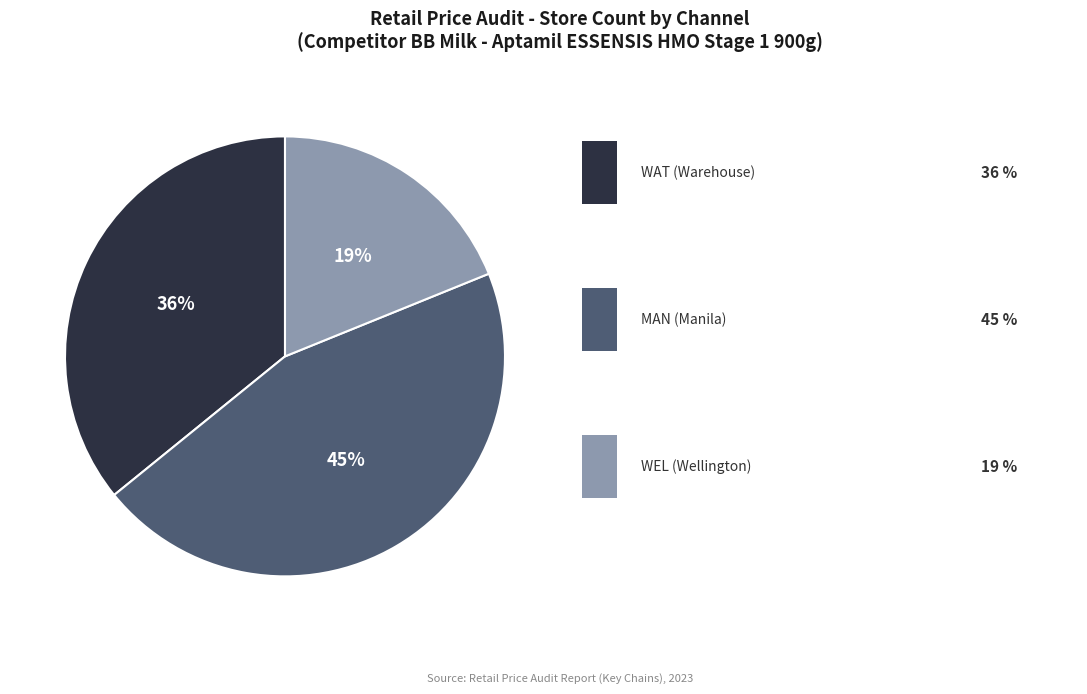

Does any single category account for the majority?

No